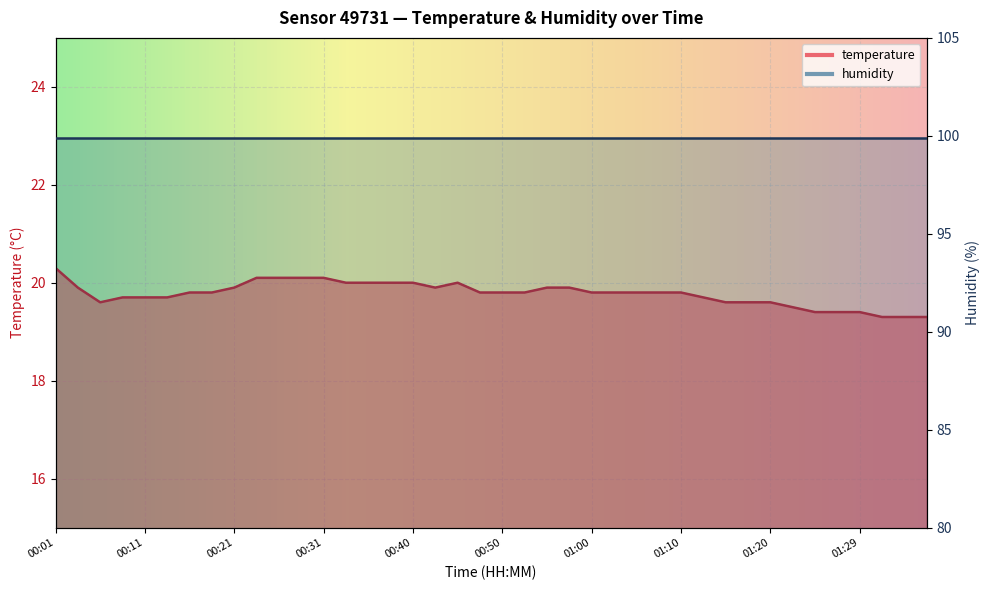

Which label corresponds to the smallest value in the chart?

01:32